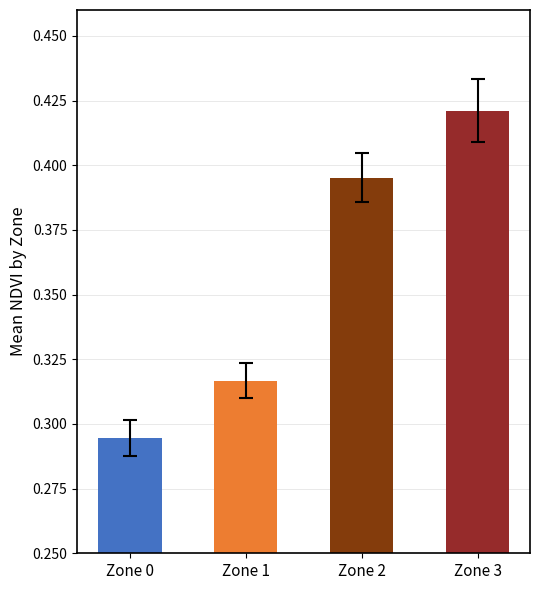

What is the sum of the values at Zone 0 and Zone 1?

0.6